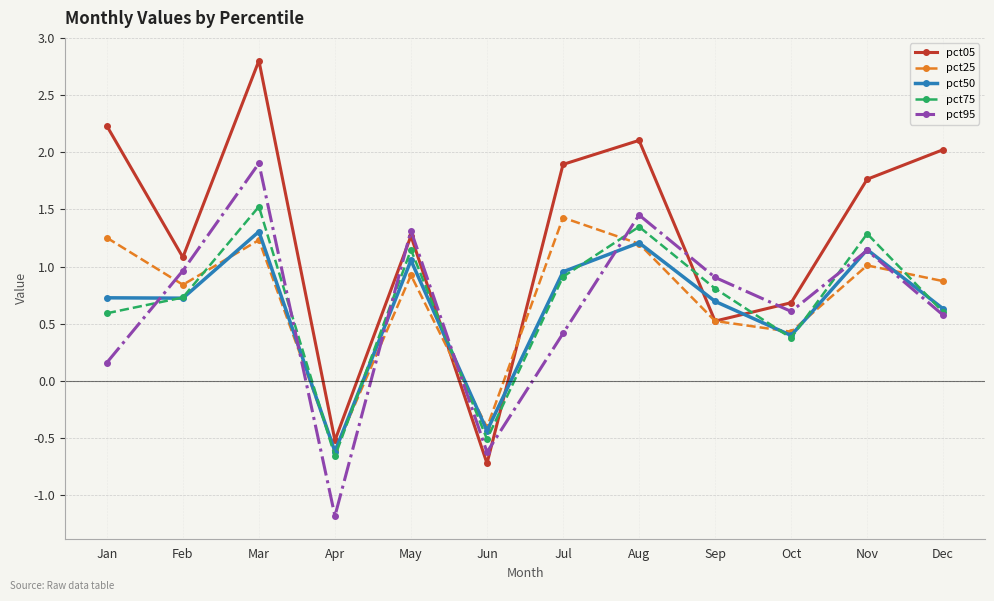

What is the sum of all pct25 values?

8.7